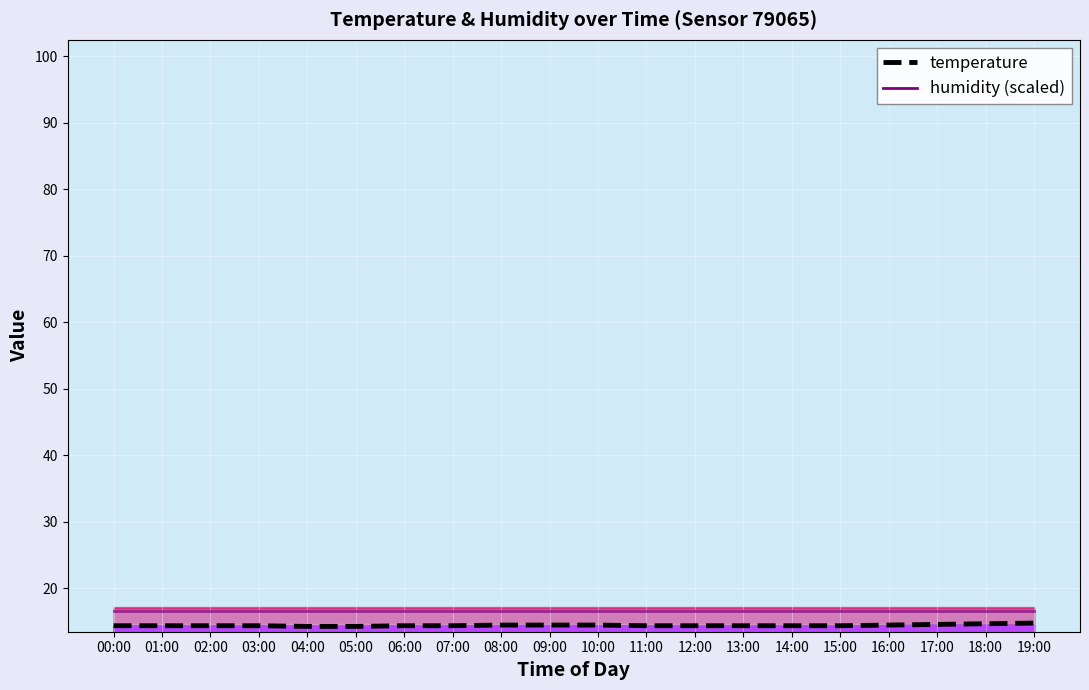

True or false: temperature and humidity (scaled) intersect in this chart.

False